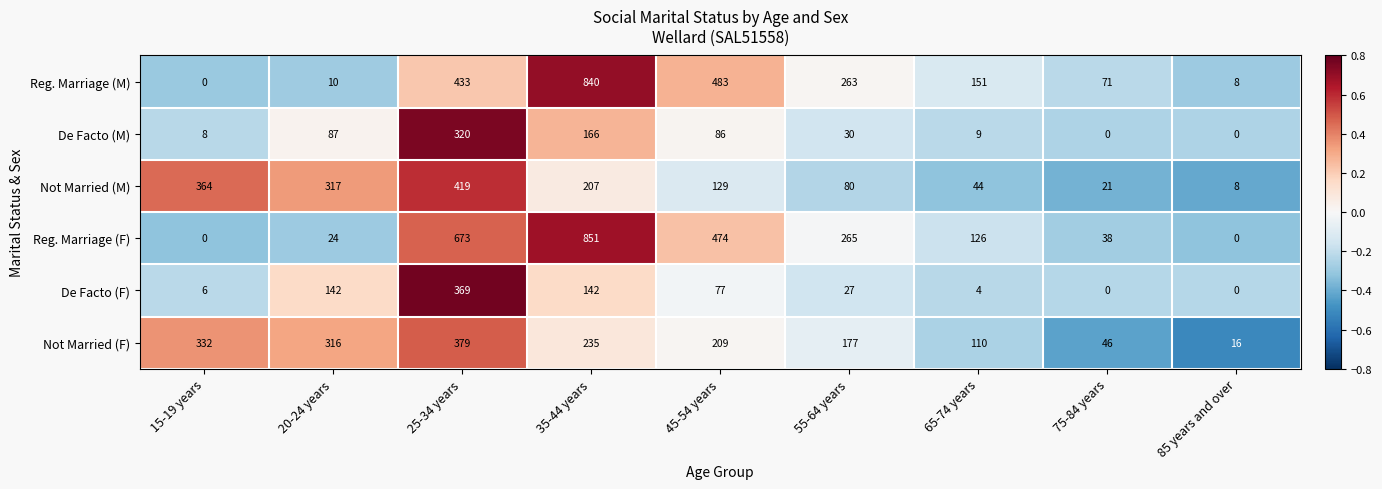

Which series has the widest spread of values?

Reg. Marriage (F)